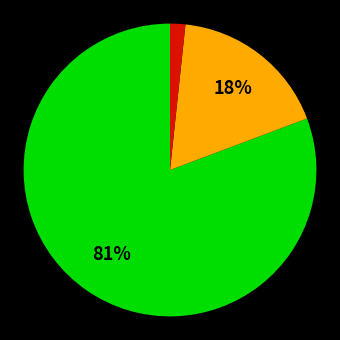

To the nearest percent, what is the average slice percentage?

33%